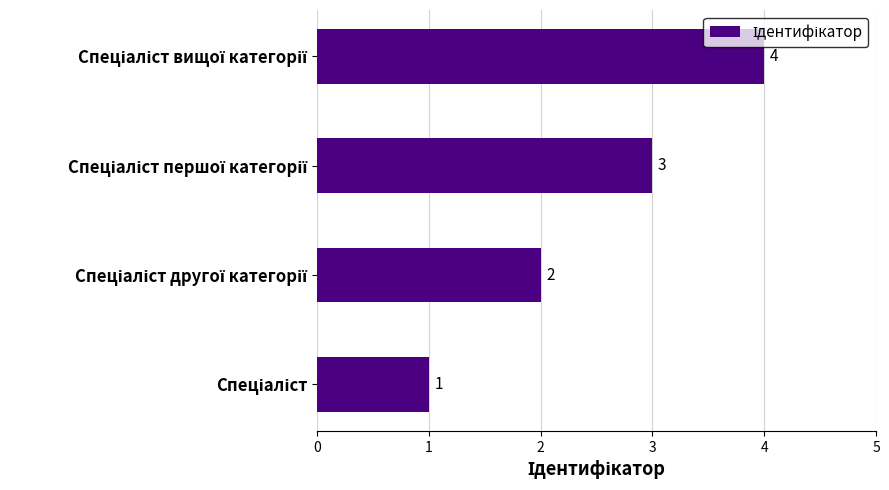

How many values are between 2 and 4?

3